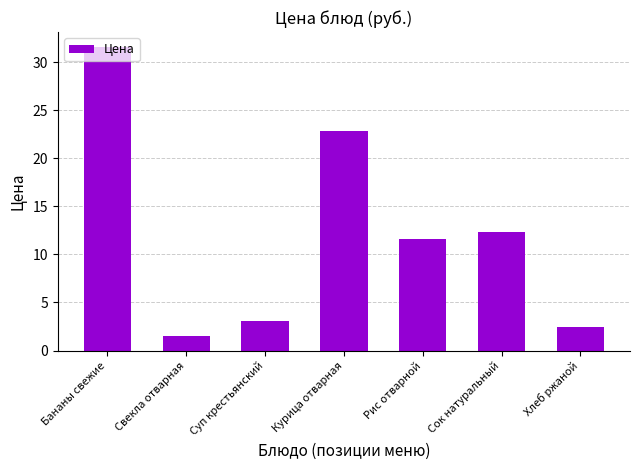

How many bars are there in total?

7